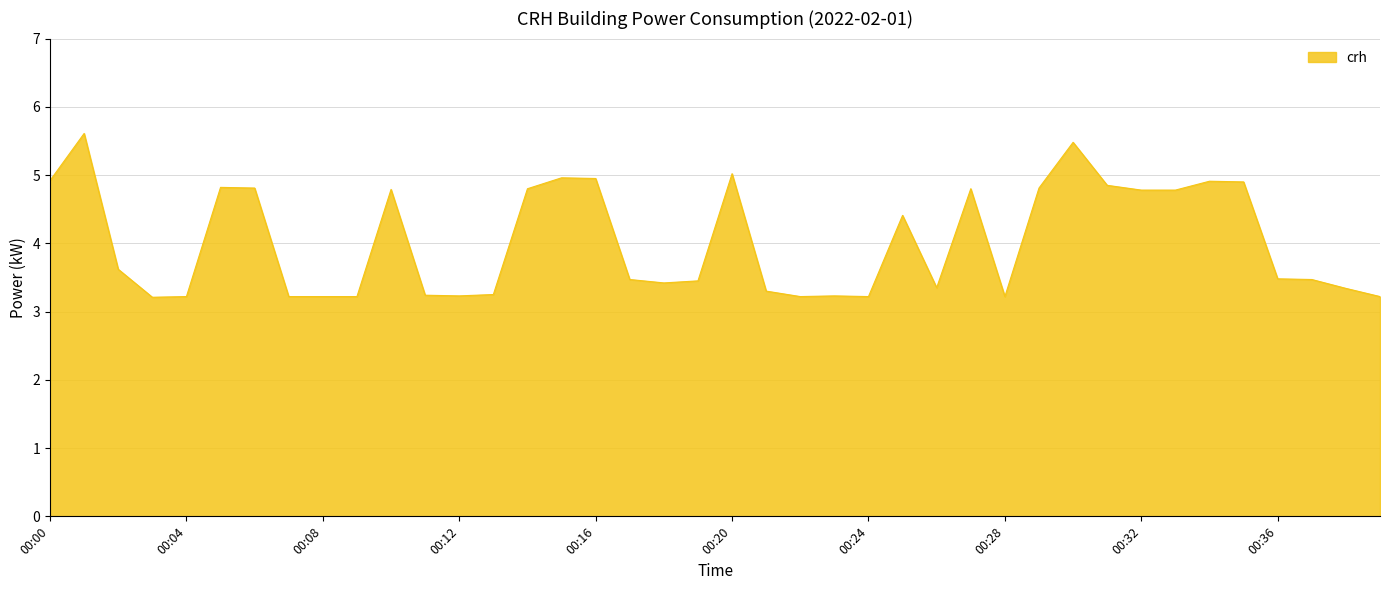

What is the maximum value shown in the chart?

5.6